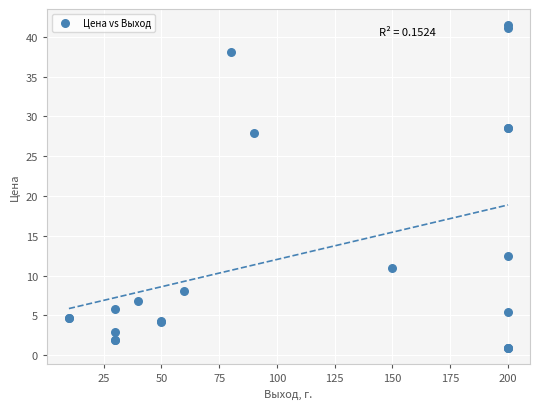

What Y value in the scatter plot is closest to 21?

27.9